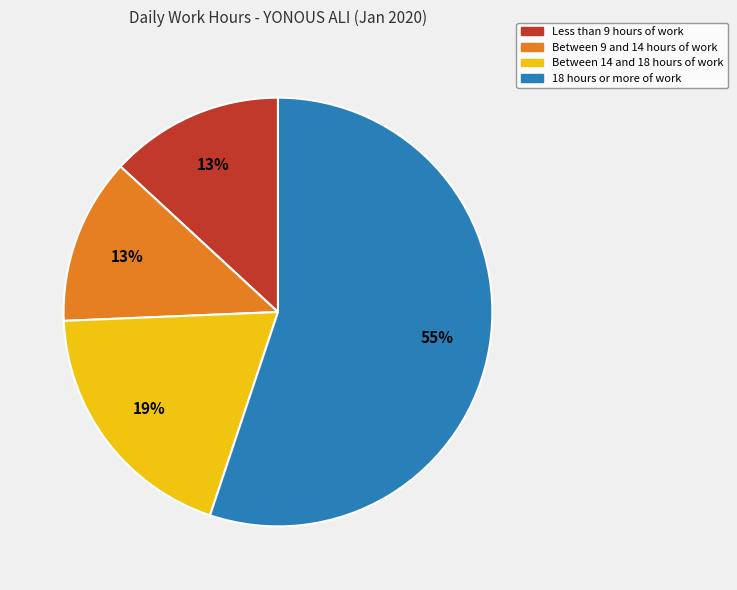

Is there a majority slice in this chart?

Yes